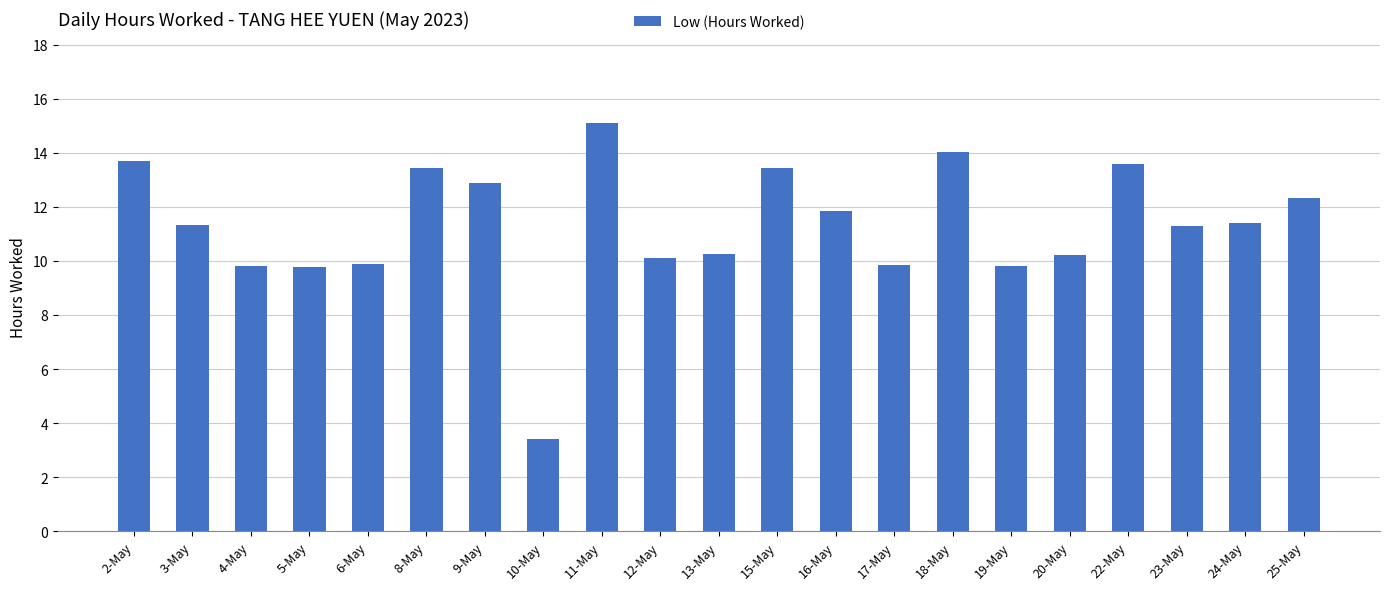

What is the value of the 5th bar from the left?

9.9